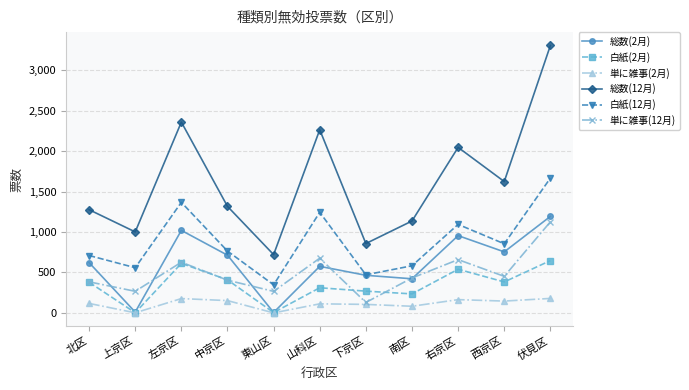

Is it true that 白紙(12月) equals 1179 at 北区?

False